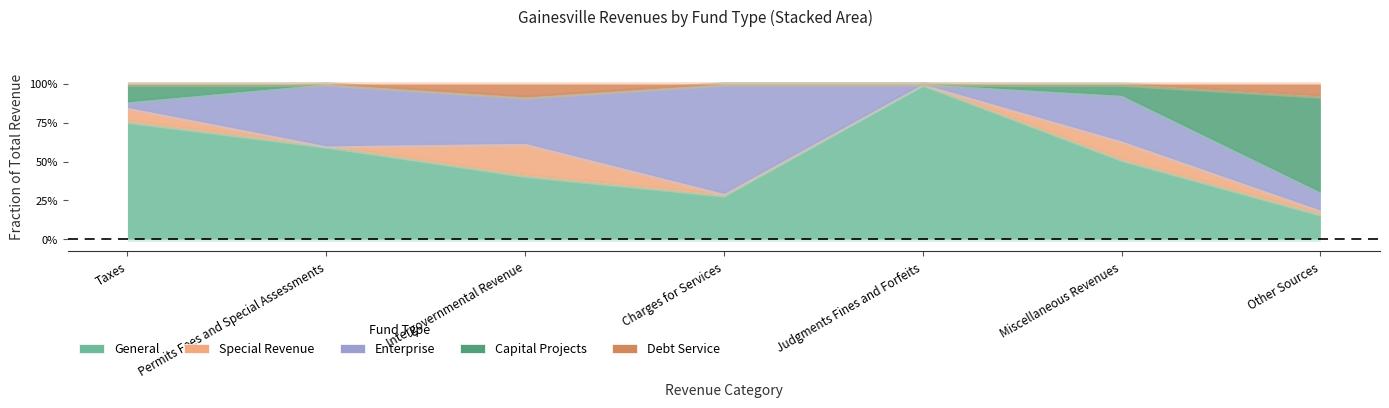

Count the number of categories in the chart.

7